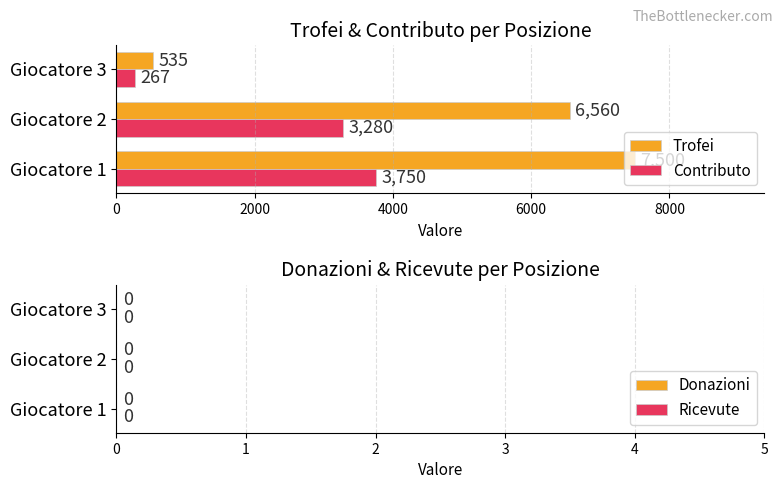

List the series in order of their peak value, highest first.

Trofei, Contributo